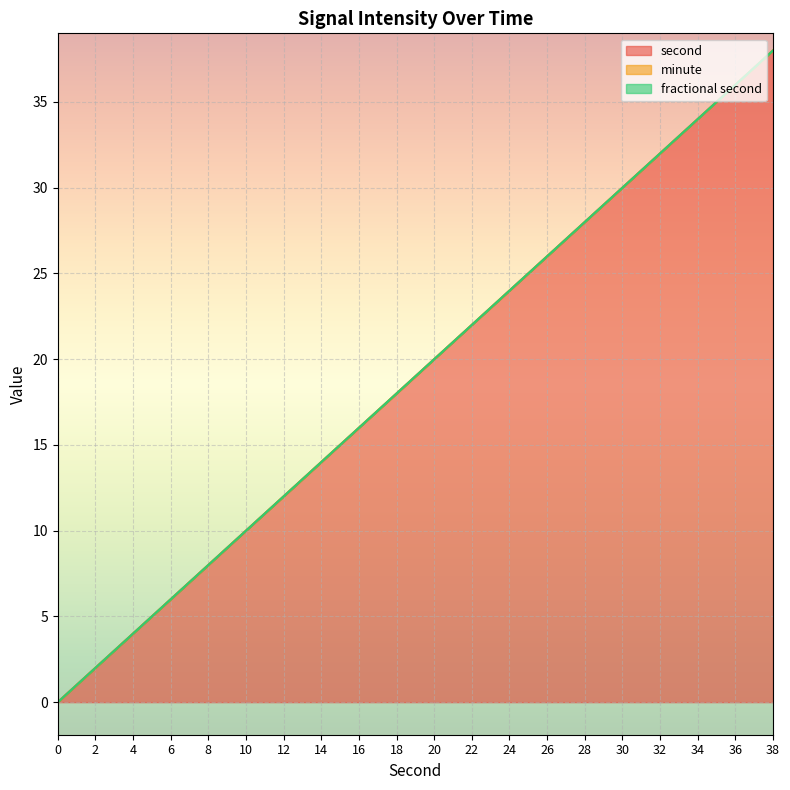

How many lines are shown in the chart?

3